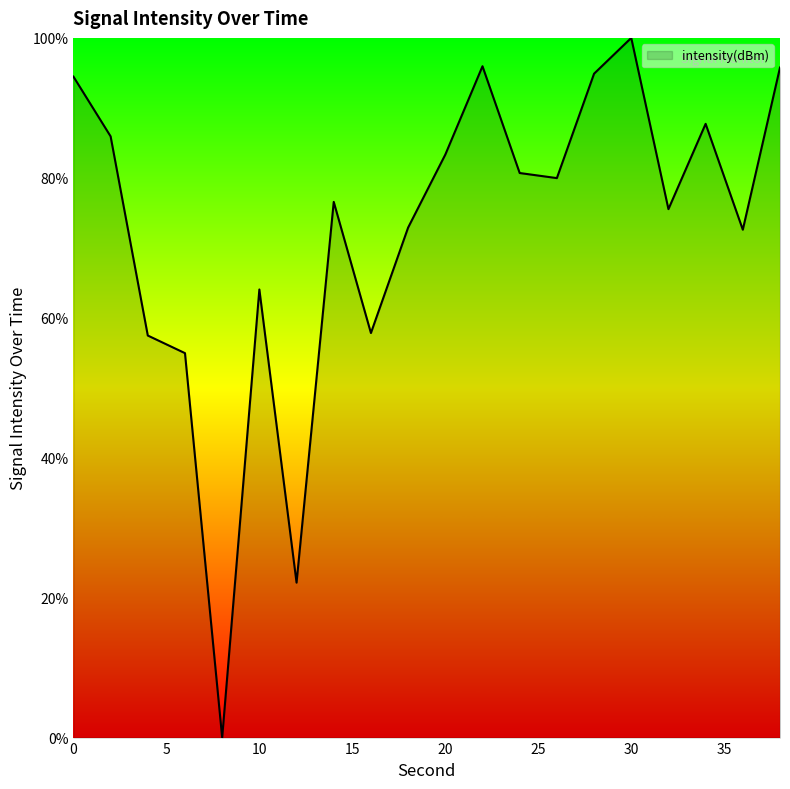

What is the maximum value shown in the chart?

100.0